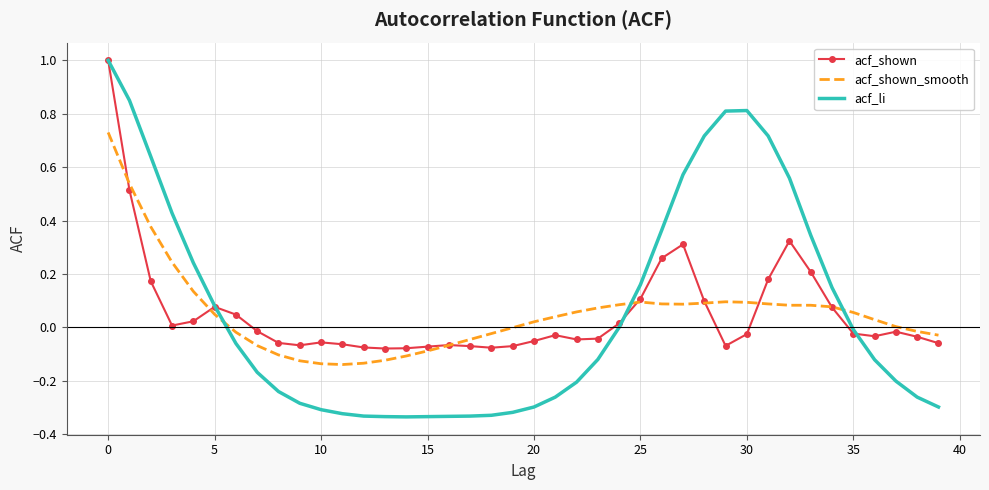

Which series has the largest range (max minus min)?

acf_li